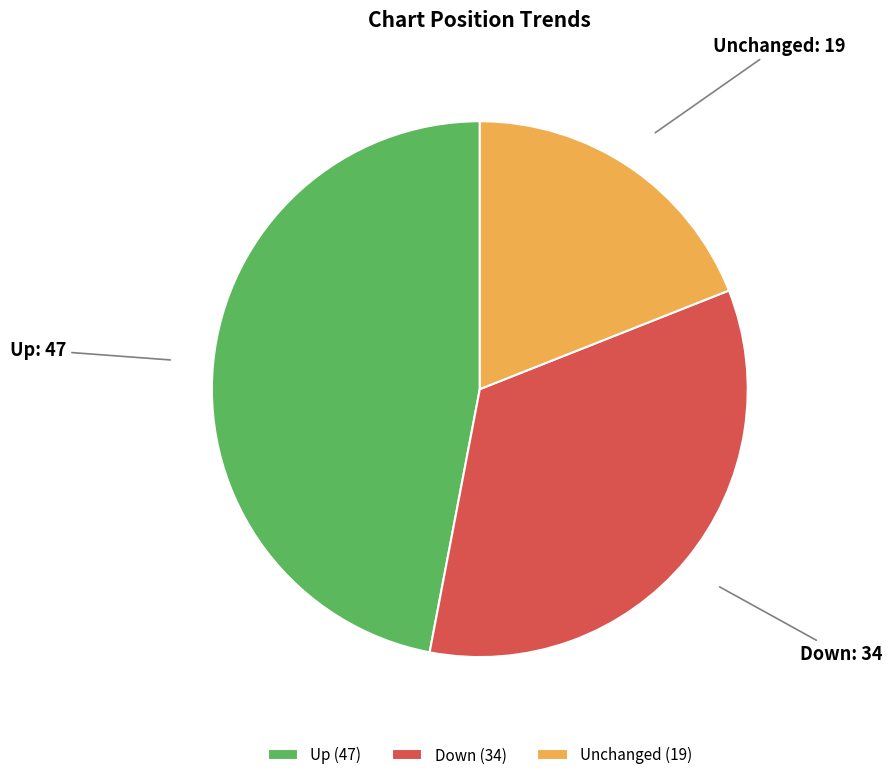

What is the ratio of the value at Up to the value at Down?

1.4